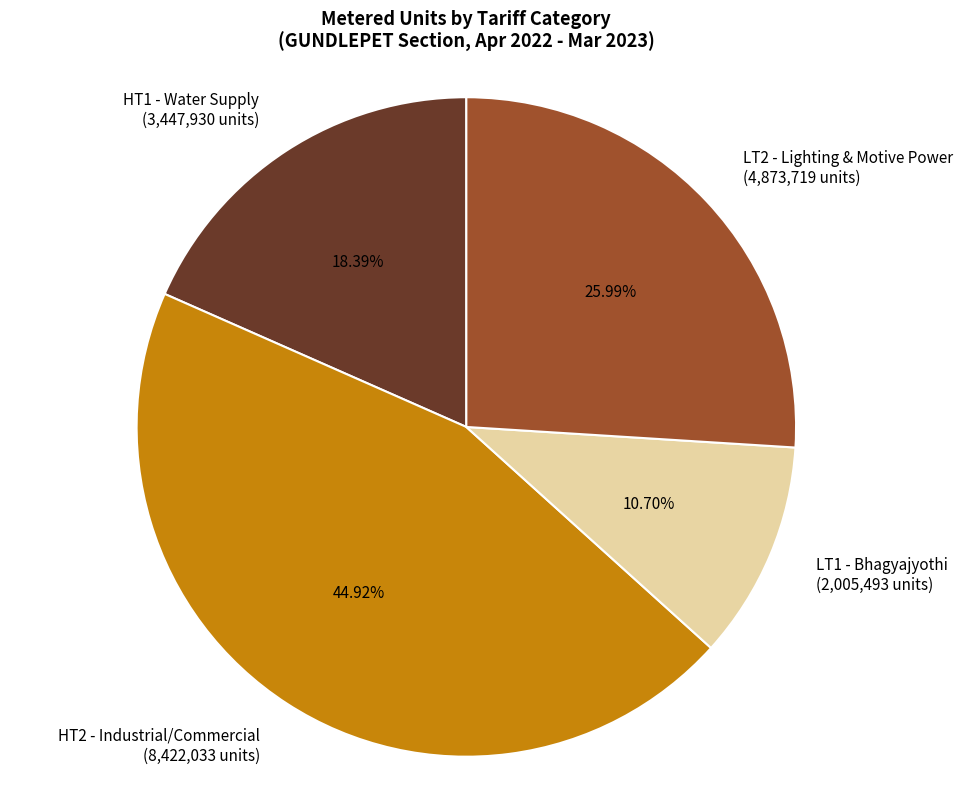

Does HT2 - Industrial/Commercial account for over 50% of the chart?

No